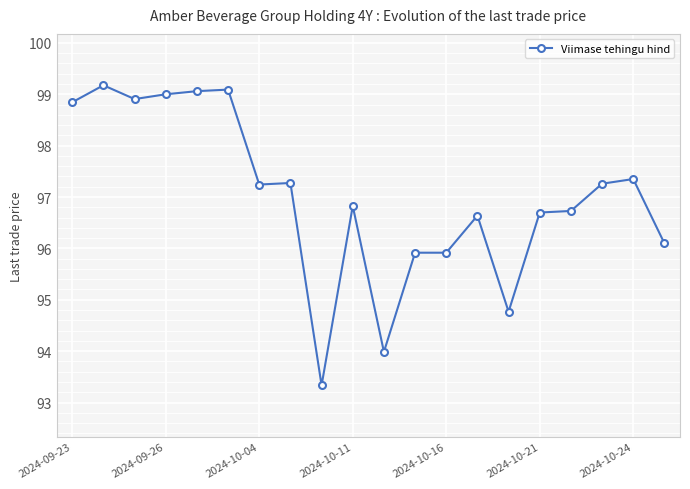

What is the sum of the values at 14 and 10?

188.8